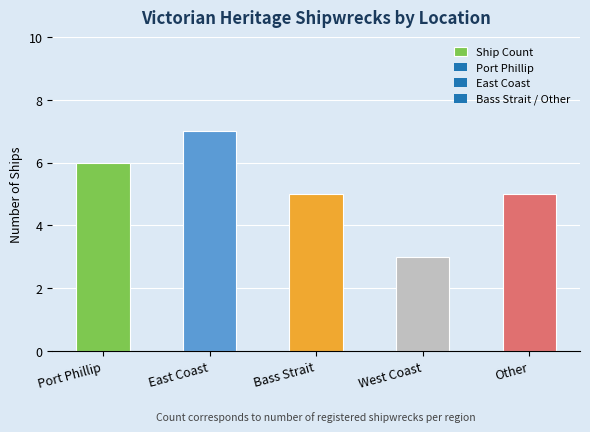

The value at Bass Strait is 5. True or false?

True